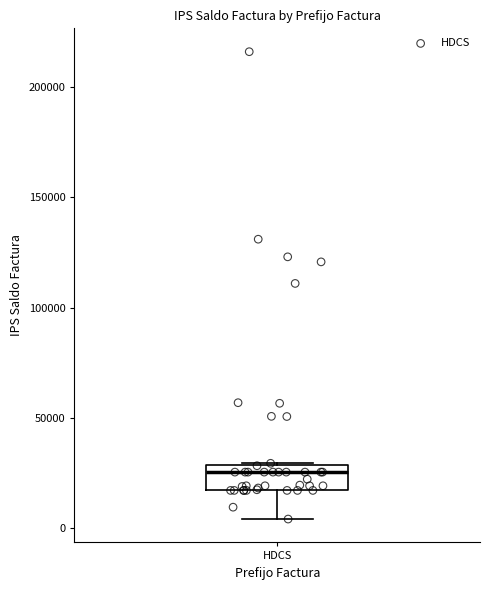

Where is the lower edge of the box for HDCS on the y-axis? The values are not printed on the chart, so give them approximately, as read against the axis.

15000